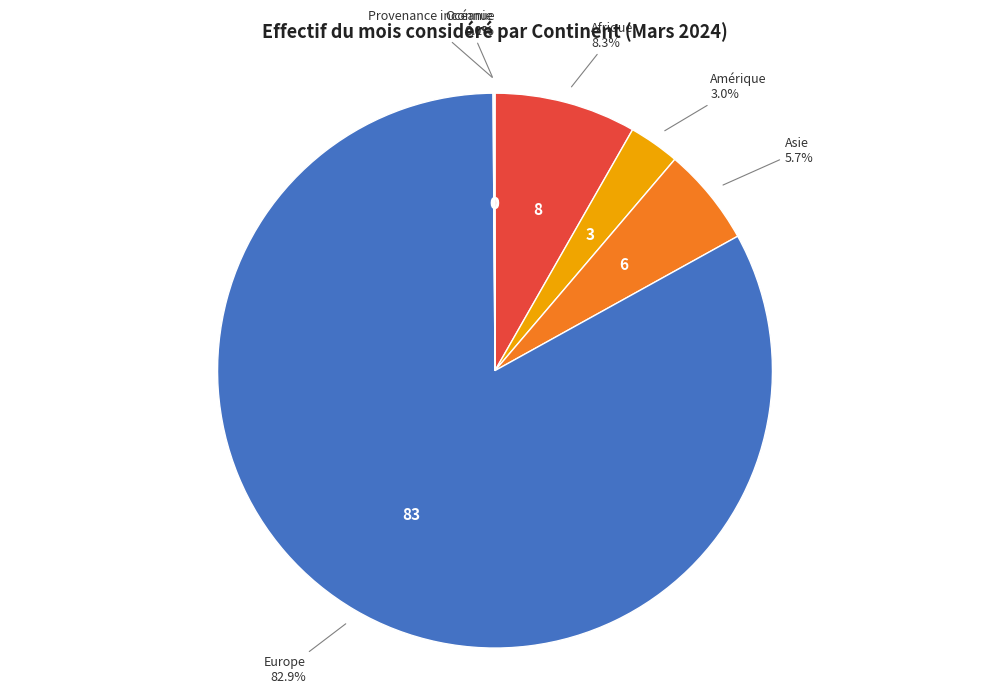

Does Asie represent more than half of the total?

No